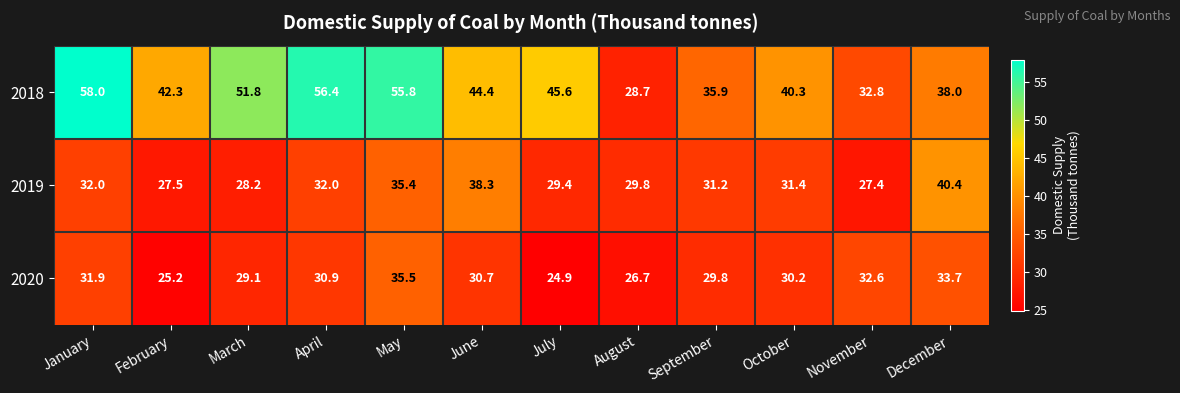

Which series has the widest spread of values?

2018